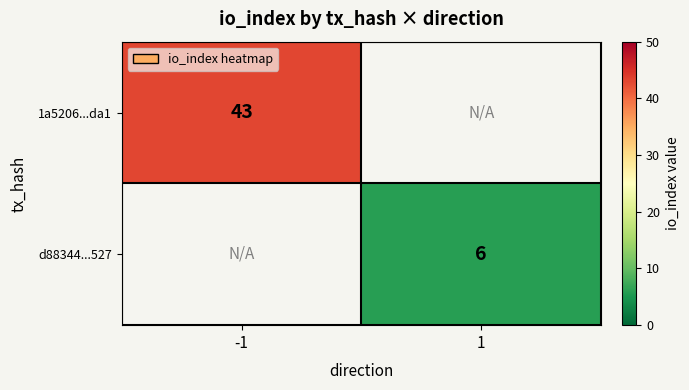

Between 1 and -1, which is larger?

-1